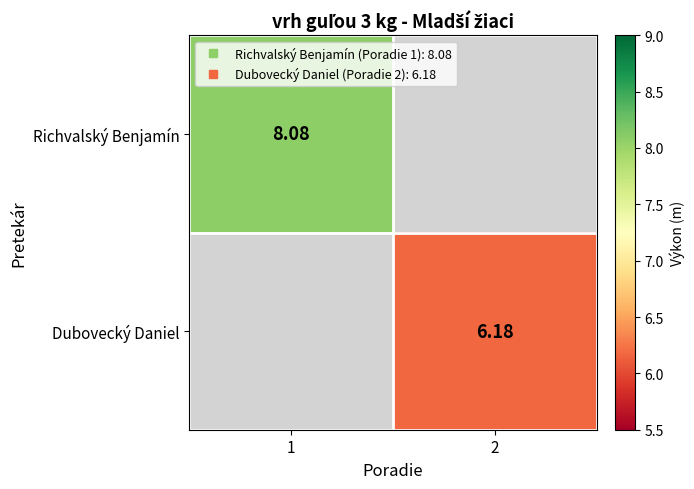

Which series has the widest spread of values?

Richvalský Benjamín